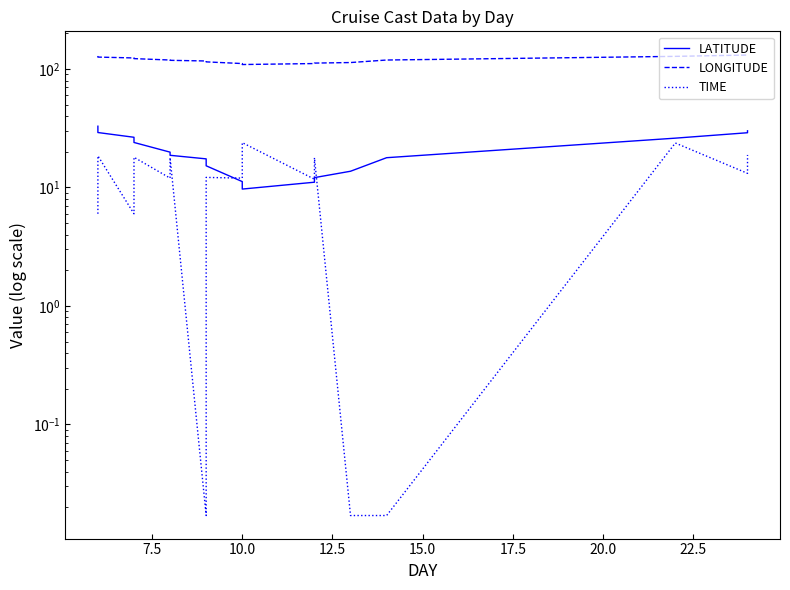

Is the value of LATITUDE at 15.0 greater than the value of TIME at 20.0?

Yes